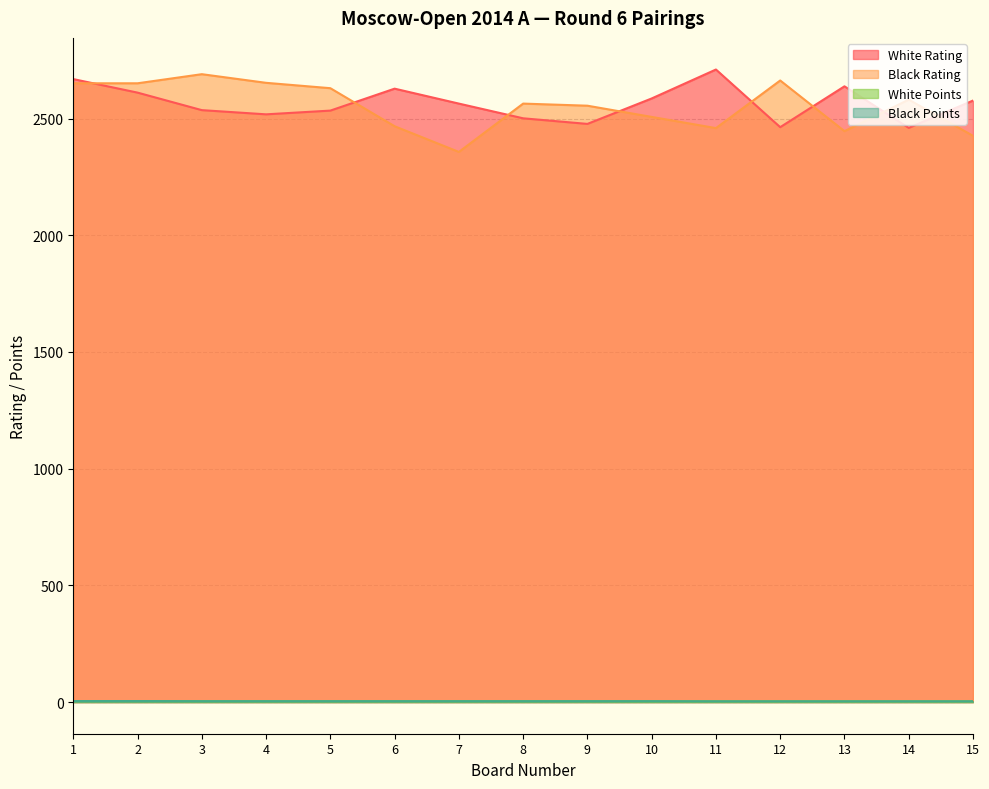

What is the total value across all series at 12?

5133.0